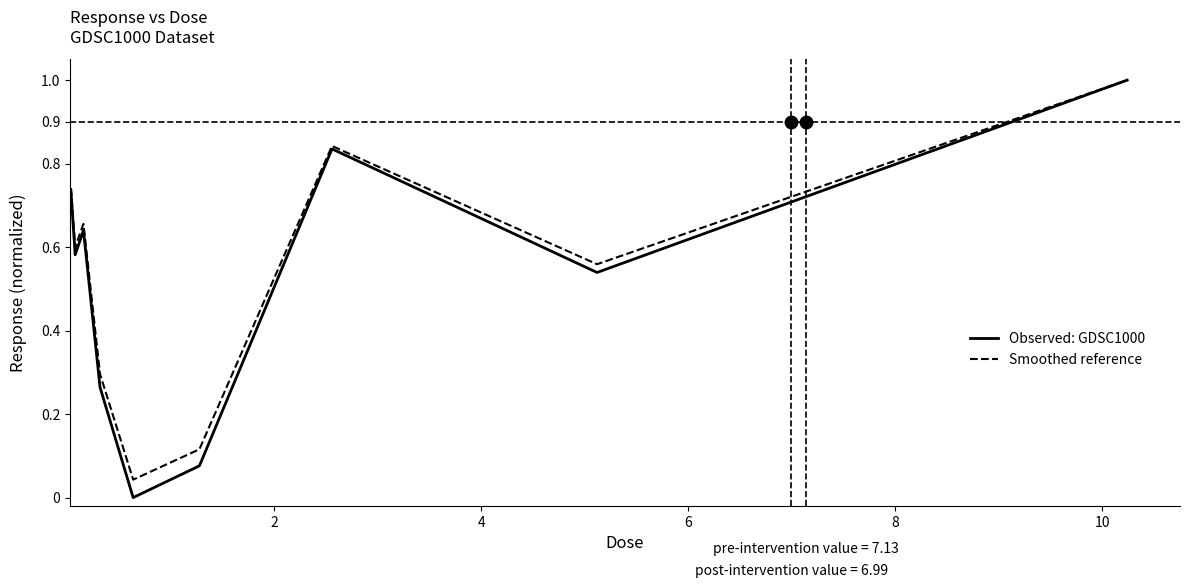

What is the maximum value shown in the chart?

1.0